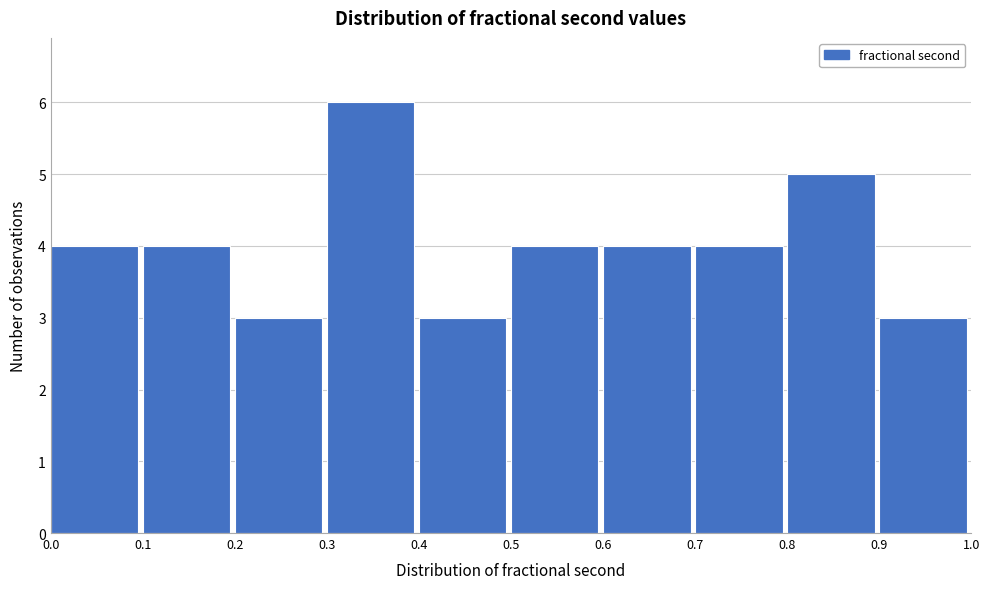

Reading left to right, transcribe this chart: for each bar, give the range it covers on the x-axis and its height. The values are not printed on the chart, so give them approximately, as read against the axis.

0.0 to 0.1: 4
0.1 to 0.2: 4
0.2 to 0.3: 3
0.3 to 0.4: 6
0.4 to 0.5: 3
0.5 to 0.6: 4
0.6 to 0.7: 4
0.7 to 0.8: 4
0.8 to 0.9: 5
0.9 to 1.0: 3